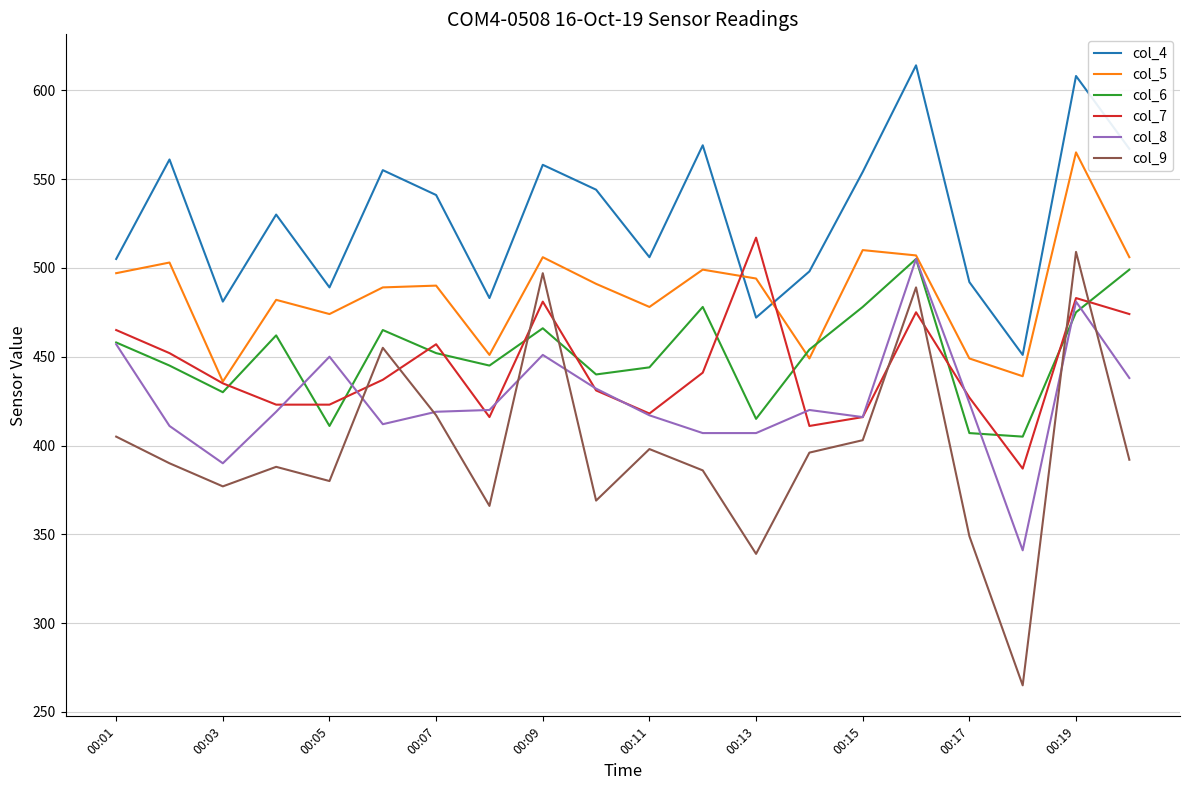

Which series has the largest total across all categories?

col_4